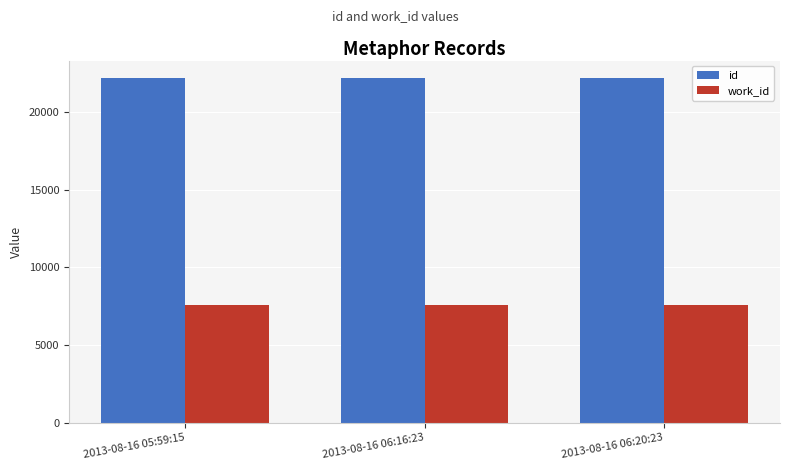

Rank the series at 2013-08-16 06:16:23 from highest to lowest value.

id, work_id